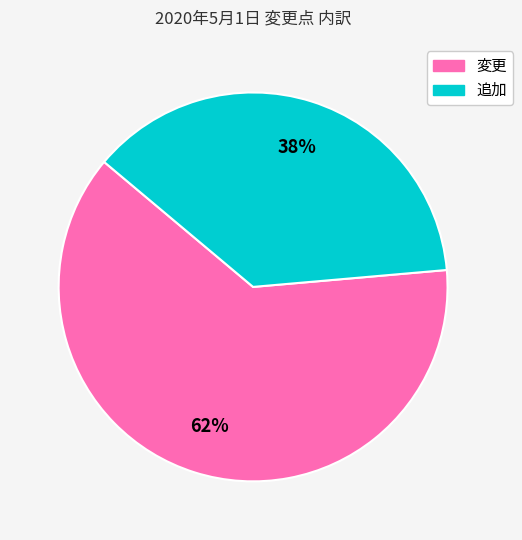

Which category has the biggest portion of the pie?

変更